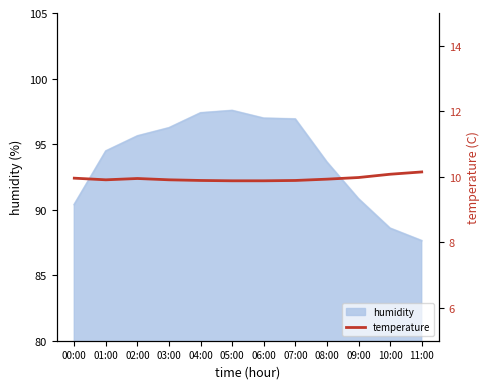

Does the chart display data point markers on the line(s)?

No